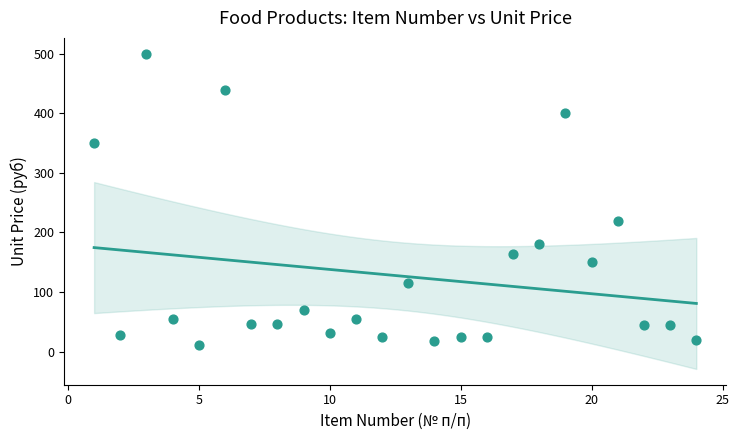

What is the range of Y values (max minus min)?

488.0